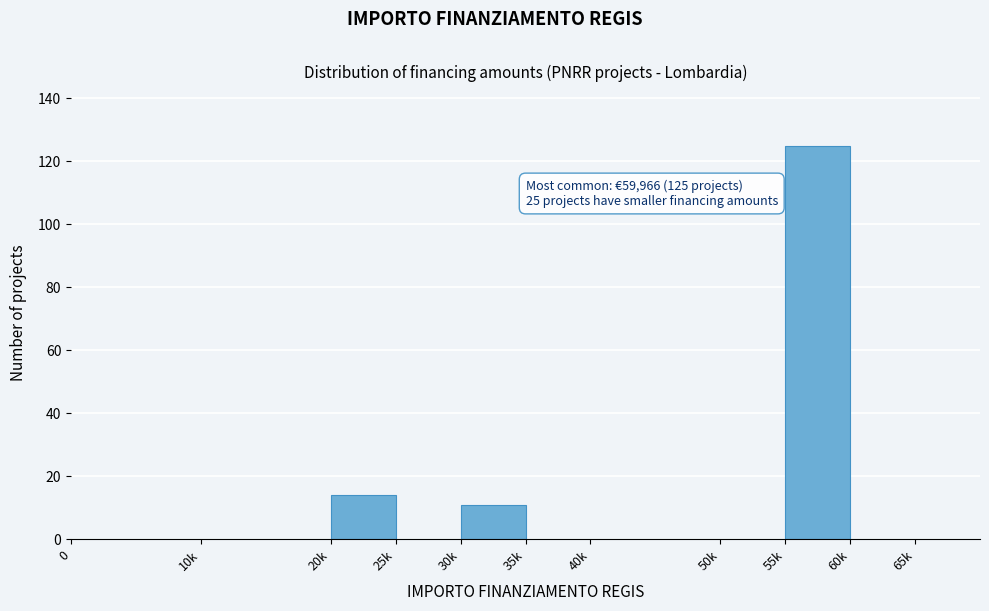

Reading left to right, list all the values displayed in this chart.

0=0	10k=0	20k=14	25k=0	30k=11	35k=0	40k=0	50k=0	55k=125	60k=0	65k=0